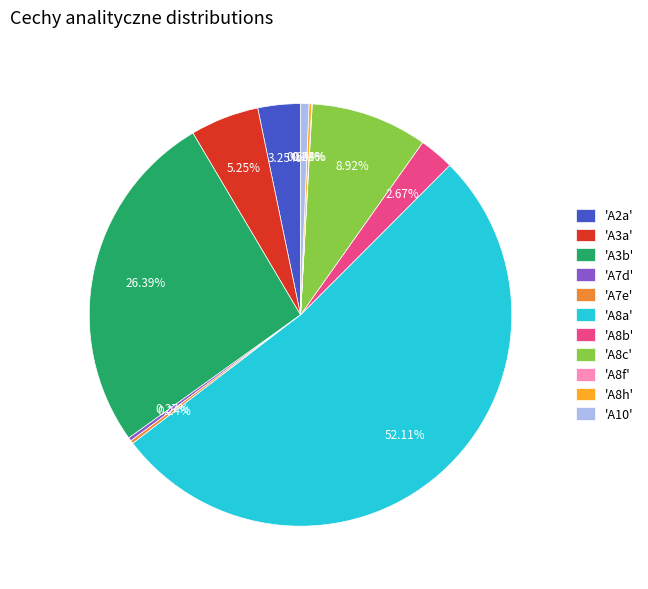

Is 'A8a' the majority of the pie?

Yes